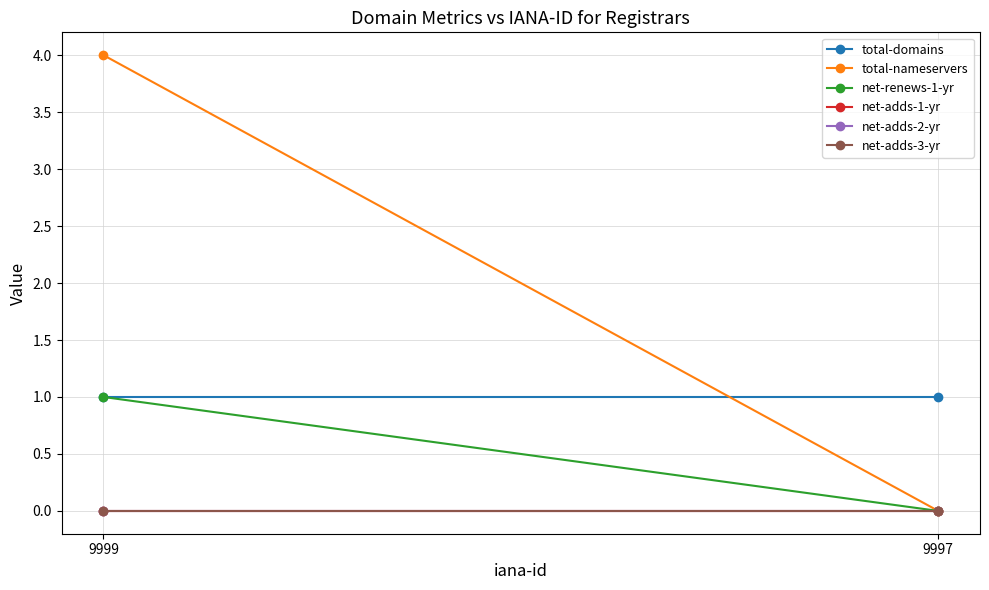

At which category is the sum across all series the highest?

9999